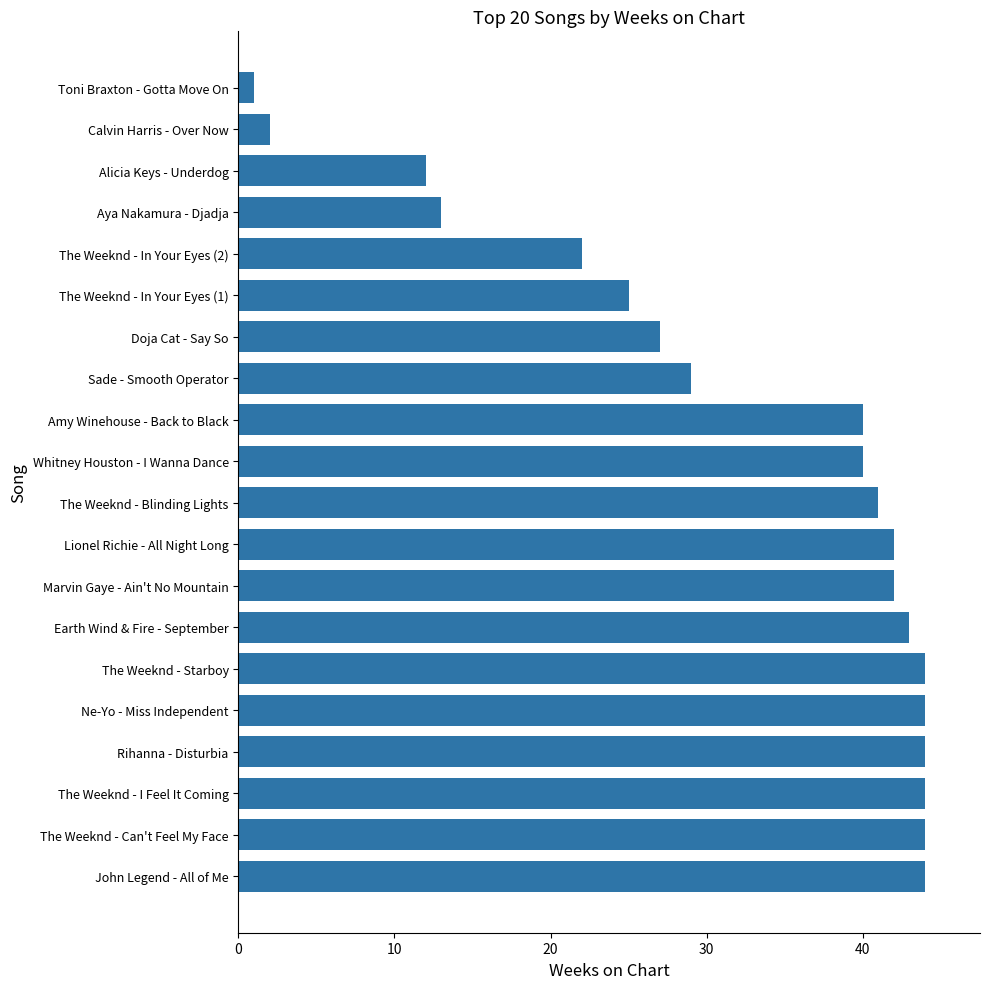

What is the approximate value at Marvin Gaye - Ain't No Mountain, to the nearest 10?

40